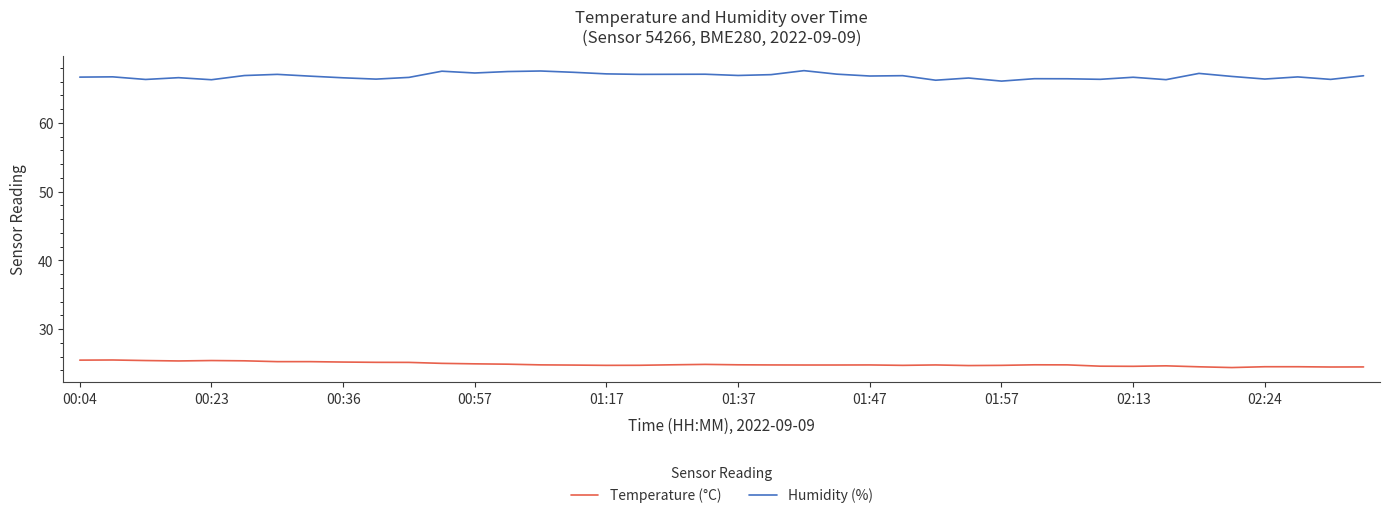

What is the minimum value shown in the chart?

24.4